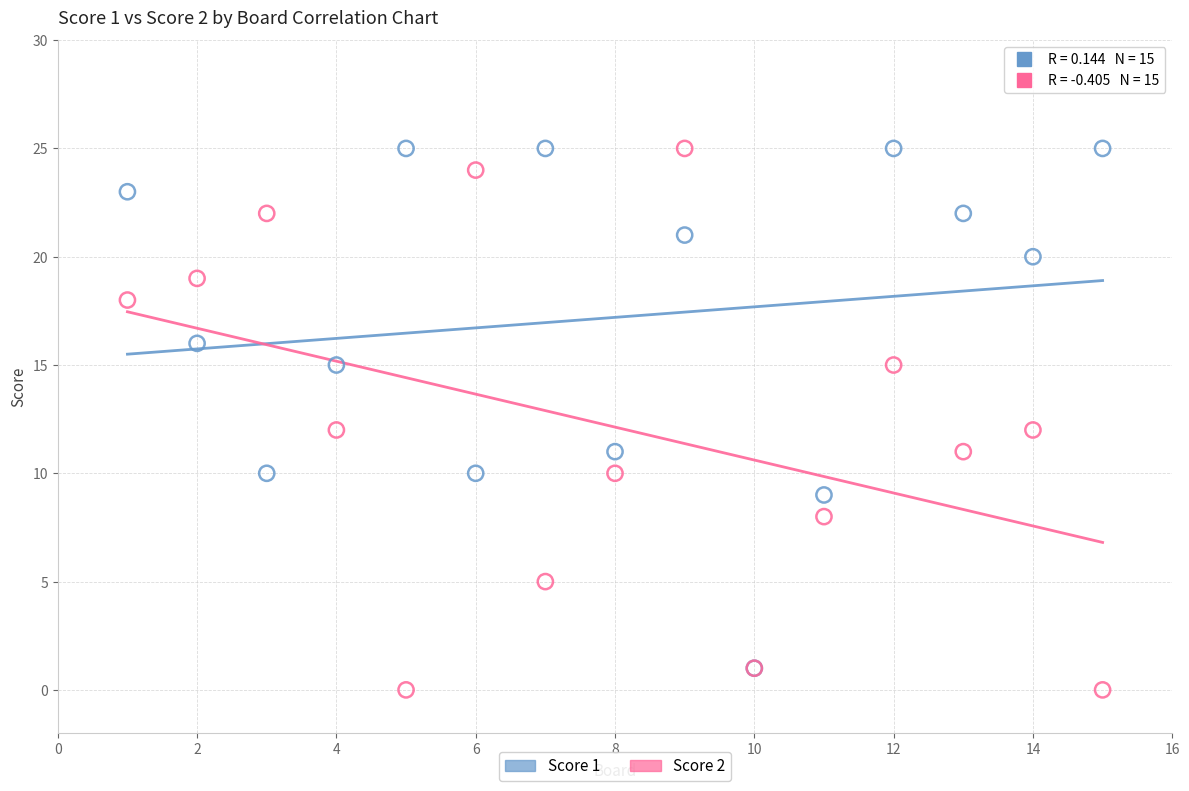

Which series has the largest Y range (max minus min)?

Score 2